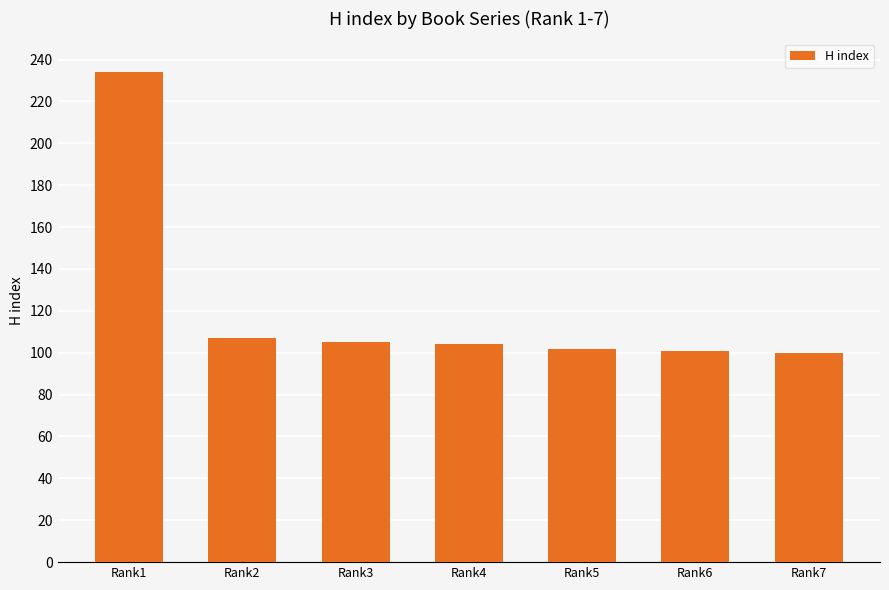

What is the value of the 5th bar from the left?

102